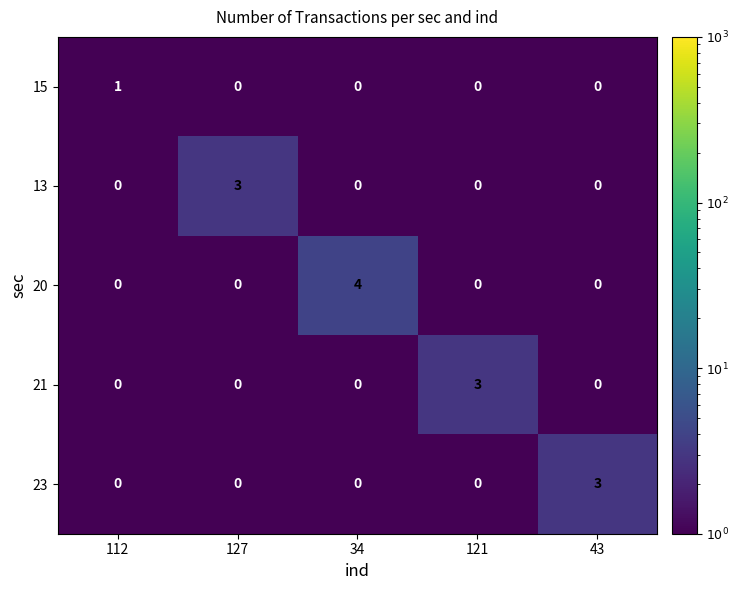

Reading right to left, what are all the values shown in this chart?

15: 43=0	121=0	34=0	127=0	112=1
13: 43=0	121=0	34=0	127=3	112=0
20: 43=0	121=0	34=4	127=0	112=0
21: 43=0	121=3	34=0	127=0	112=0
23: 43=3	121=0	34=0	127=0	112=0